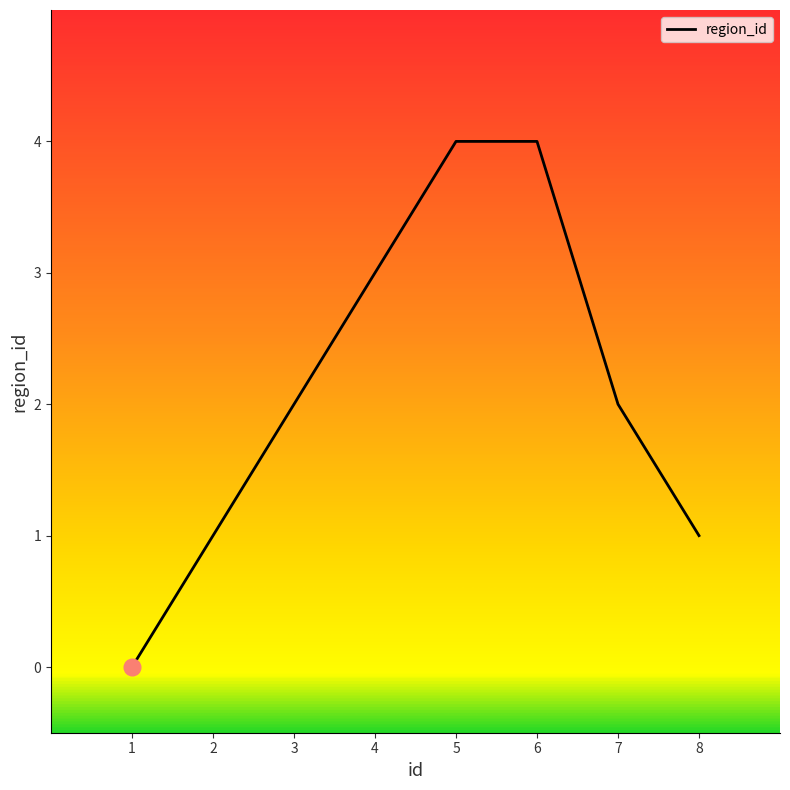

What is the sum of all values?

17